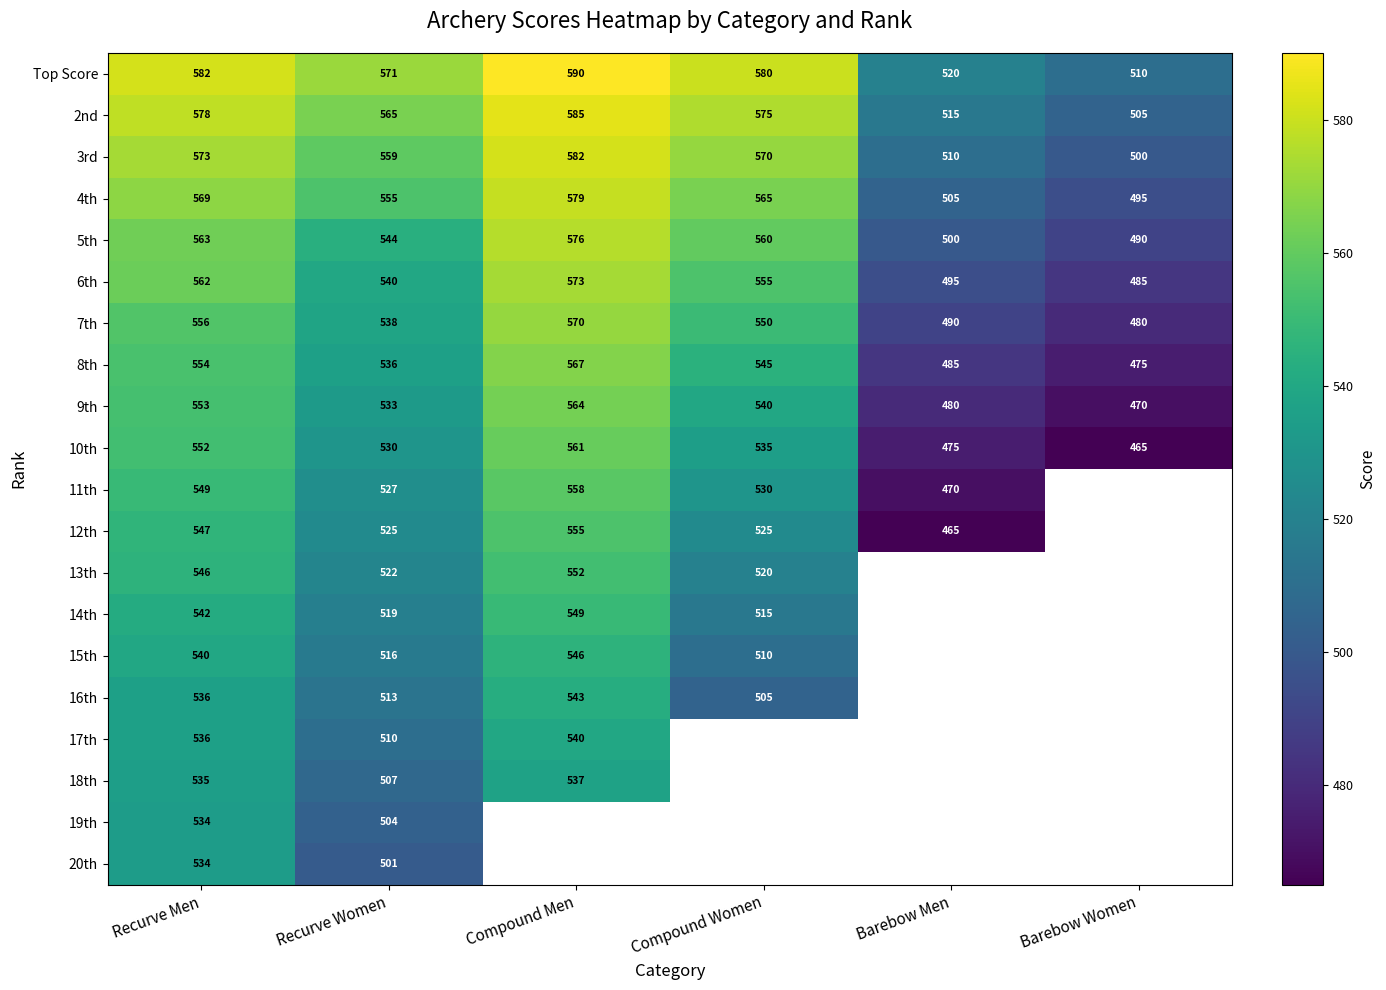

At which label is 5th closest to 533?

Recurve Women